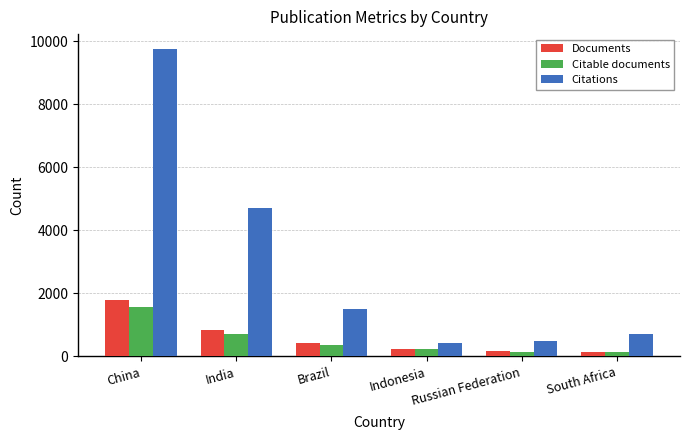

Which series has the largest total across all categories?

Citations